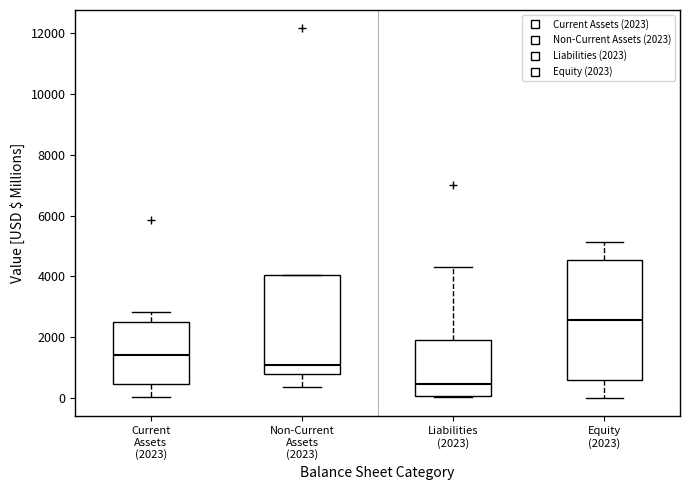

Reading left to right, read every box against the y-axis: the position of its median line, the range the box covers, and the ends of its whiskers. The values are not printed on the chart, so give them approximately, as read against the axis.

Current Assets (2023): median 1400, box 400 to 2400, whiskers 0 to 2800
Non-Current Assets (2023): median 1000, box 800 to 4000, whiskers 400 to 4000
Liabilities (2023): median 400, box 0 to 2000, whiskers 0 to 4400
Equity (2023): median 2600, box 600 to 4600, whiskers 0 to 5200